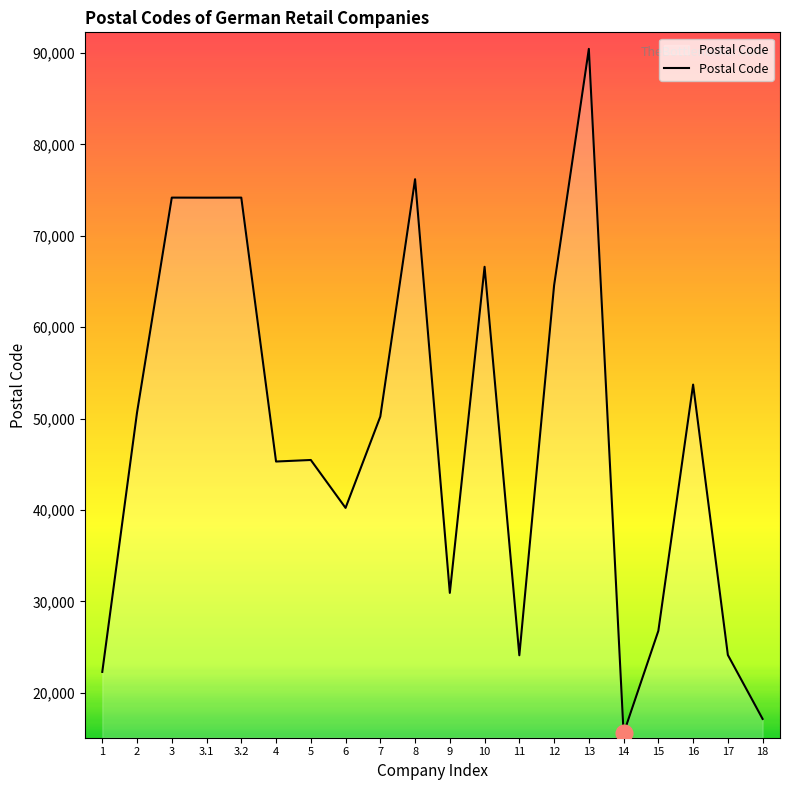

How many lines are shown in the chart?

1